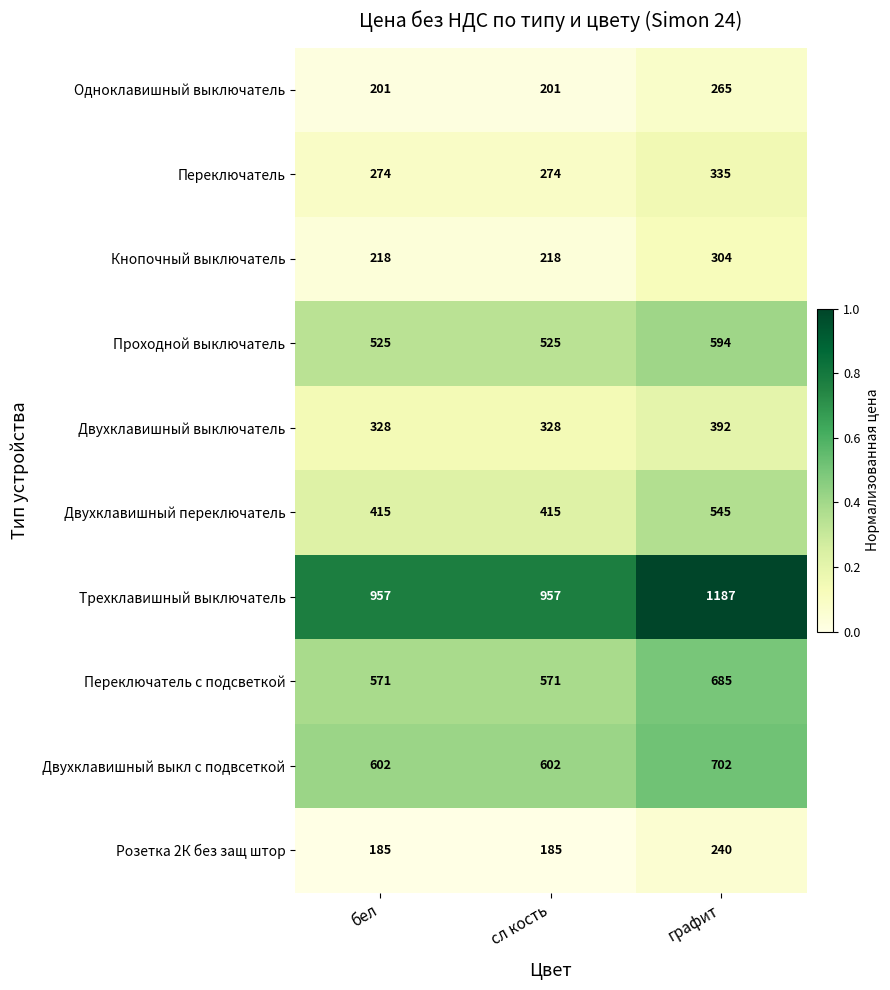

Reading left to right, list all the values displayed in this chart.

Одноклавишный выключатель: бел=201	сл кость=201	графит=265
Переключатель: бел=274	сл кость=274	графит=335
Кнопочный выключатель: бел=218	сл кость=218	графит=304
Проходной выключатель: бел=525	сл кость=525	графит=594
Двухклавишный выключатель: бел=328	сл кость=328	графит=392
Двухклавишный переключатель: бел=415	сл кость=415	графит=545
Трехклавишный выключатель: бел=957	сл кость=957	графит=1187
Переключатель с подсветкой: бел=571	сл кость=571	графит=685
Двухклавишный выкл с подвсеткой: бел=602	сл кость=602	графит=702
Розетка 2К без защ штор: бел=185	сл кость=185	графит=240